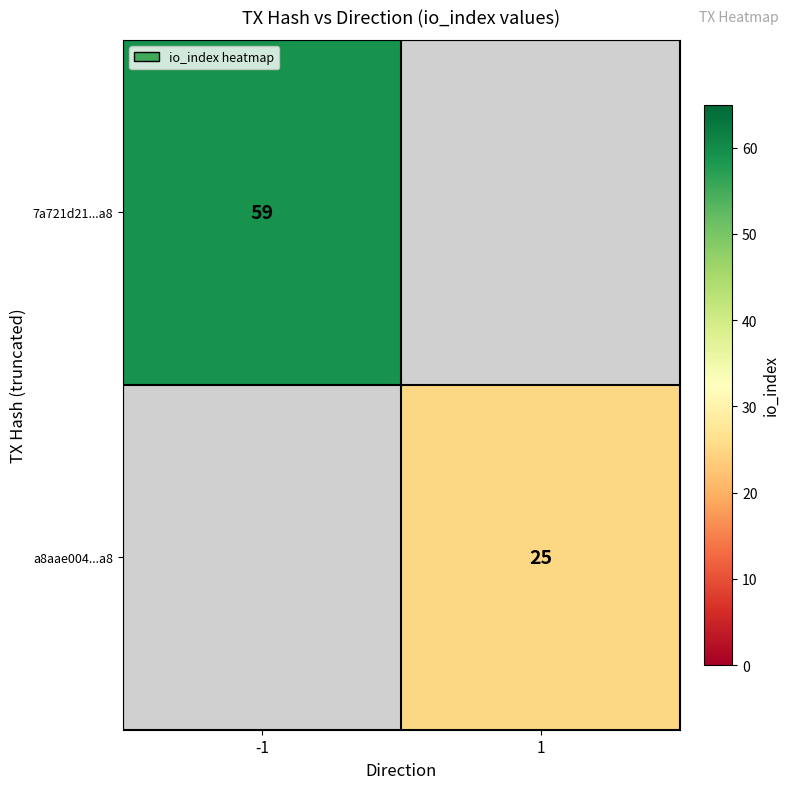

Is the value of a8aae004...a8 at 1 greater than the value of 7a721d21...a8 at -1?

No